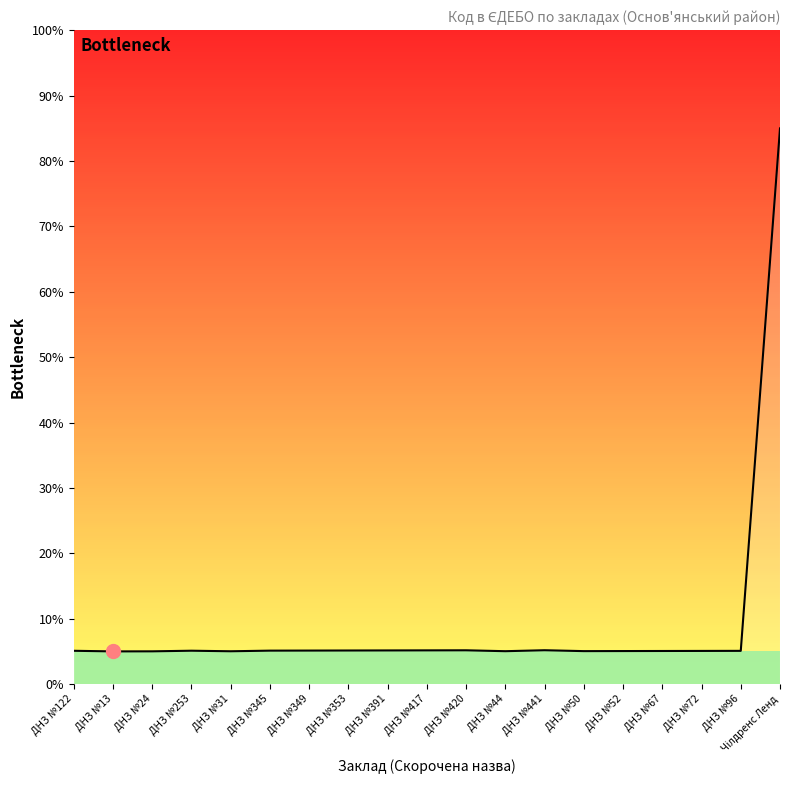

What is the difference between the maximum and second lowest values?

80.0